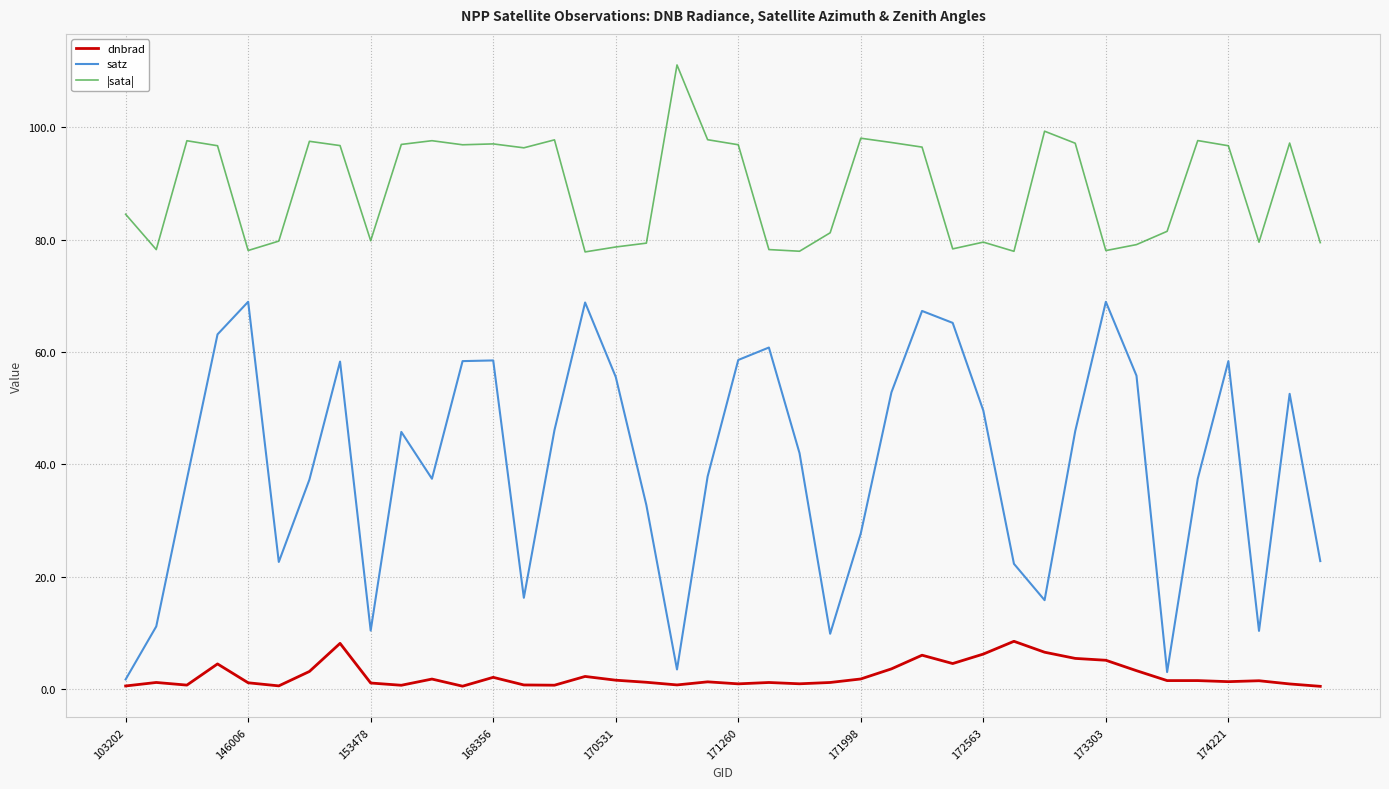

True or false: dnbrad and |sata| intersect in this chart.

False